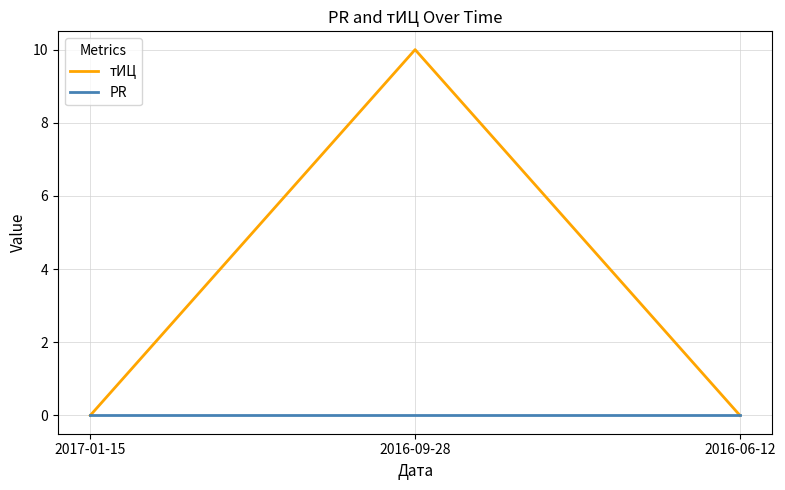

List the series in order of their peak value, highest first.

тИЦ, PR